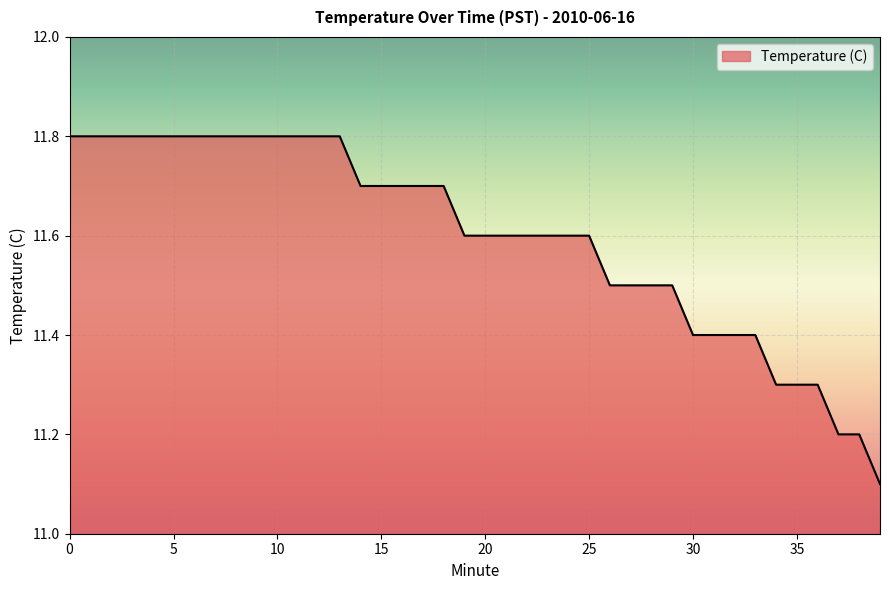

What is the difference between the maximum and minimum values?

0.7